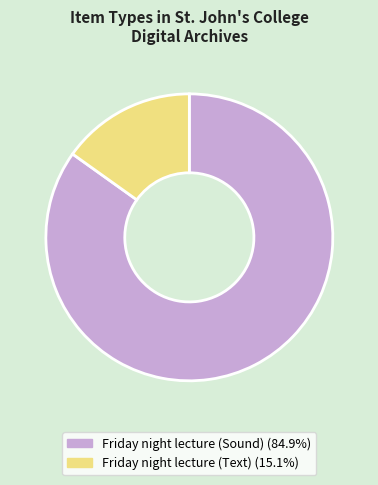

Which slice is the smallest?

Friday night lecture (Text)